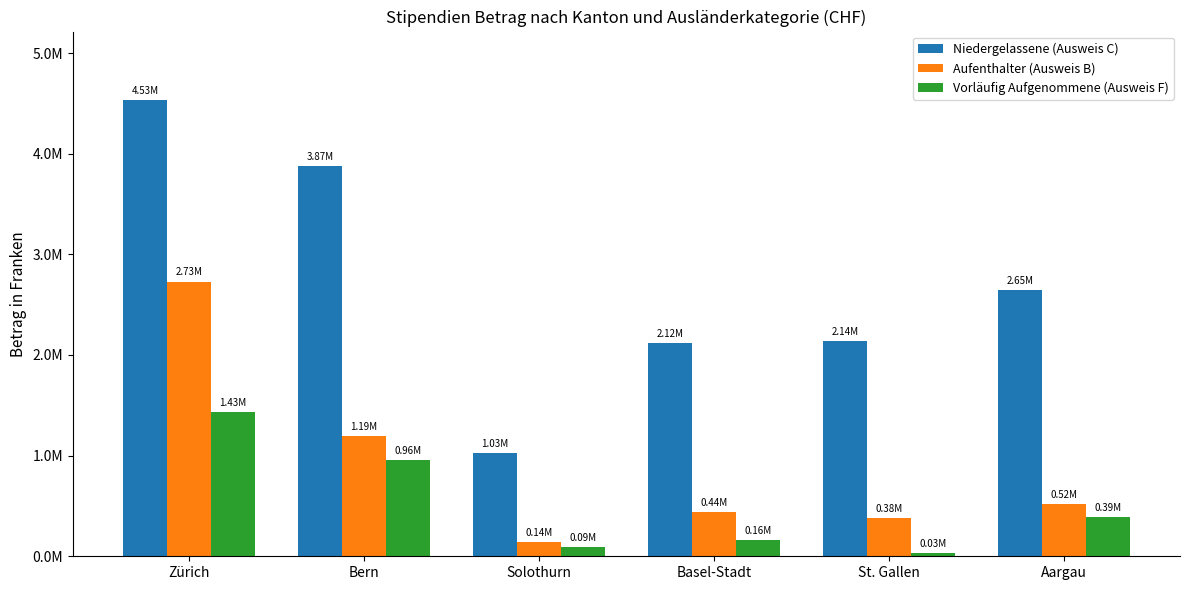

What is the difference between the maximum and second lowest values in the Vorläufig Aufgenommene (Ausweis F) series?

1339966